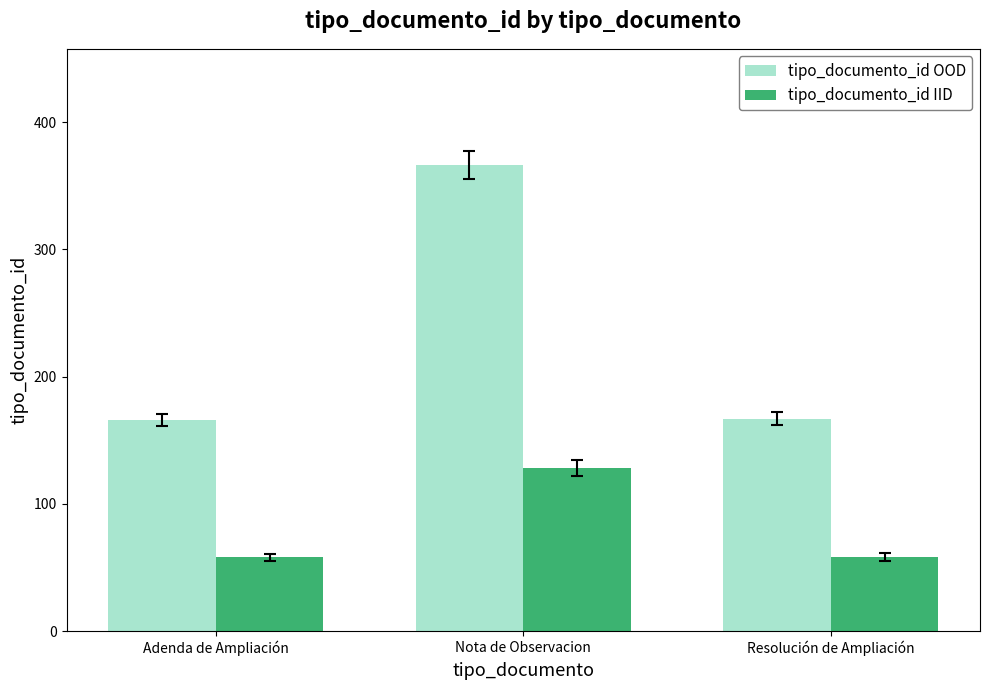

What is the maximum value shown in the chart?

366.0